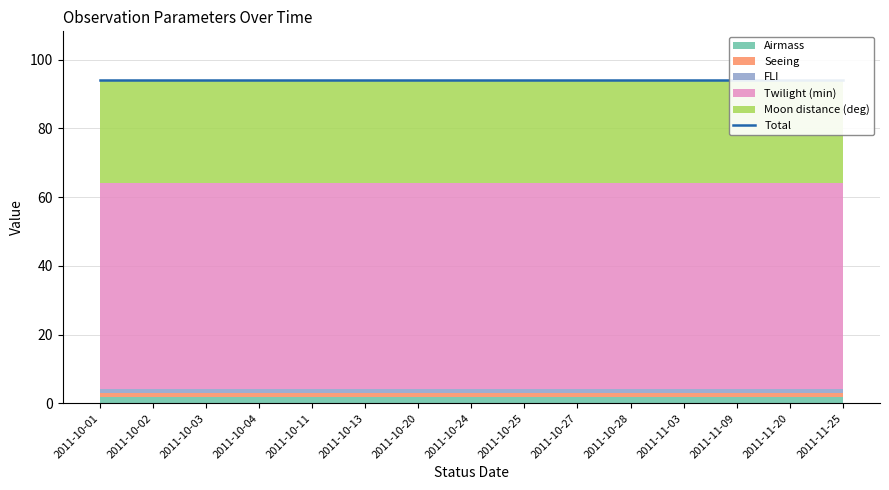

What is the value of the Airmass point at the 9th from the left?

1.7